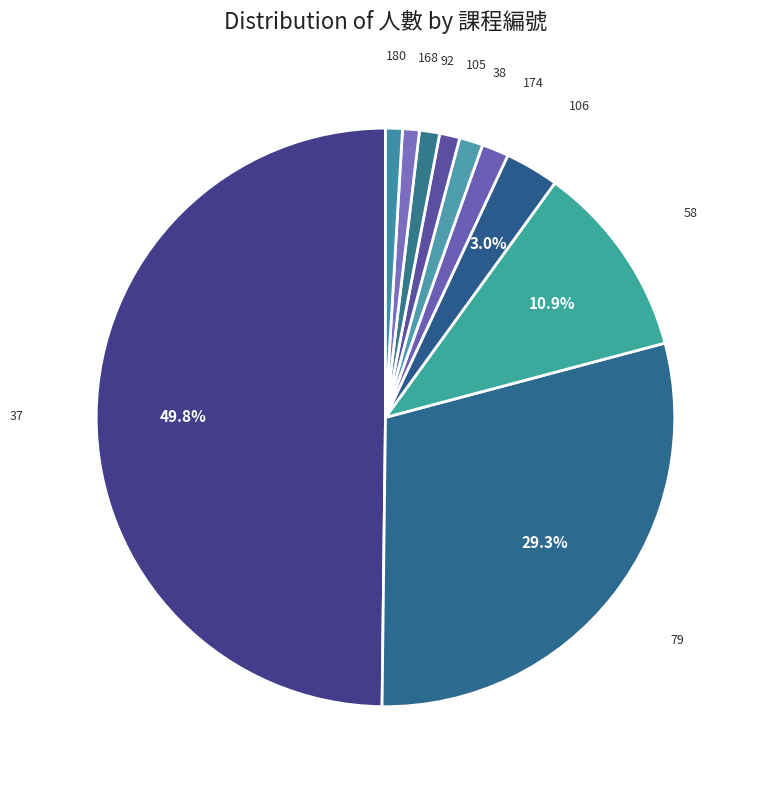

Count the number of slices in the pie.

10